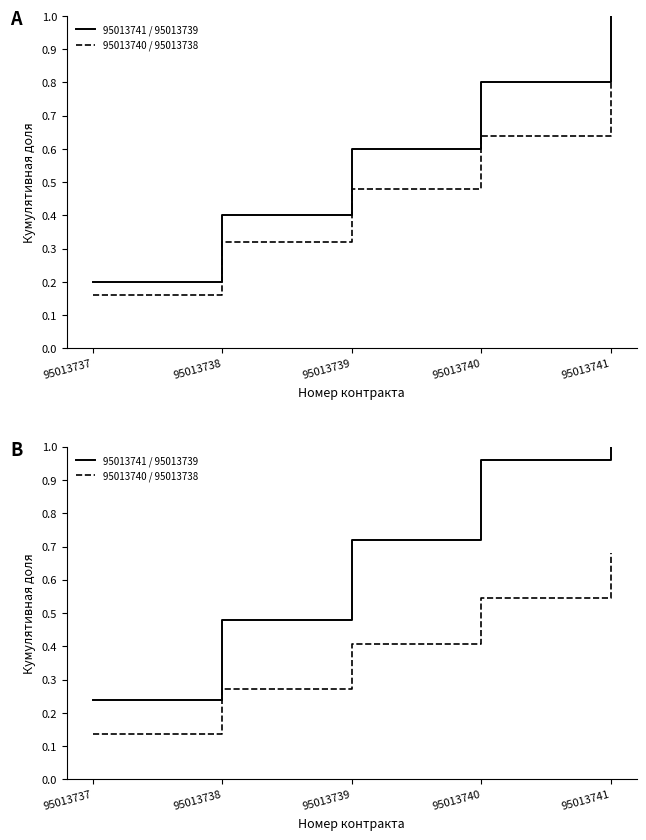

Rank the categories by 95013740 / 95013738 value from lowest to highest.

95013737, 95013738, 95013739, 95013740, 95013741